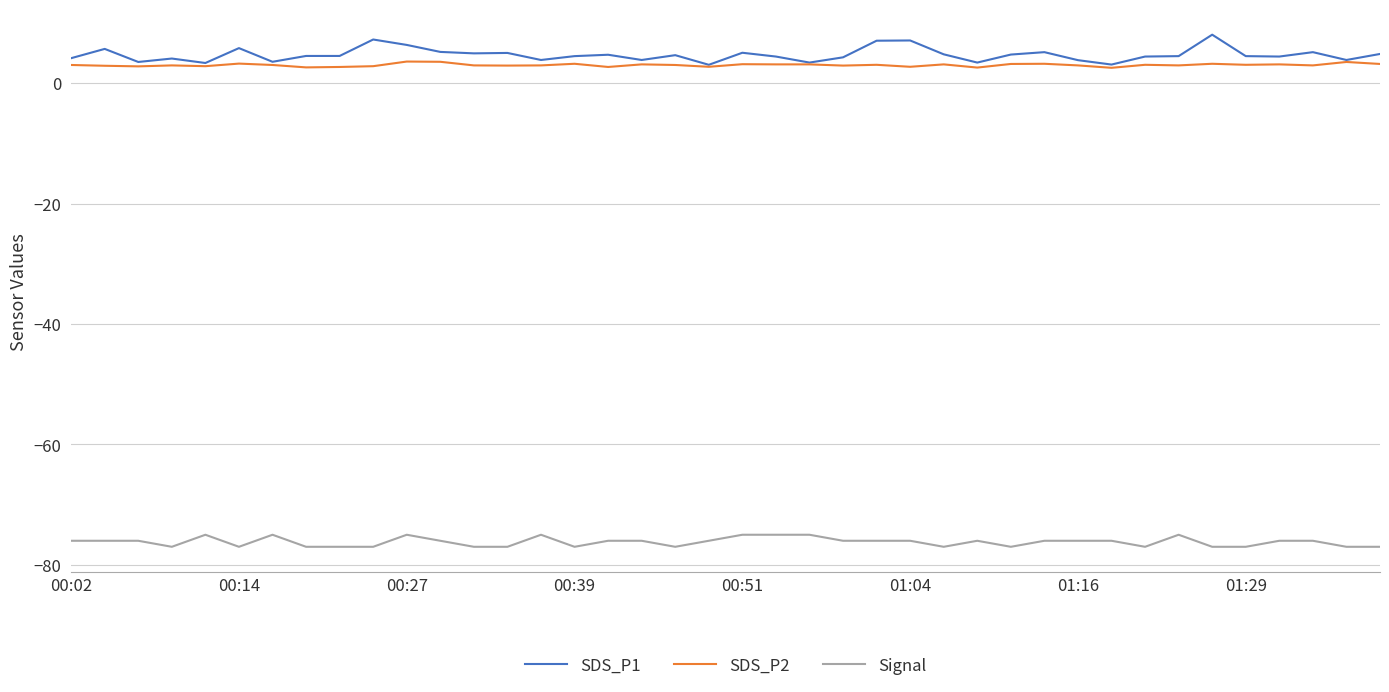

True or false: SDS_P2 and Signal cross at least once.

False